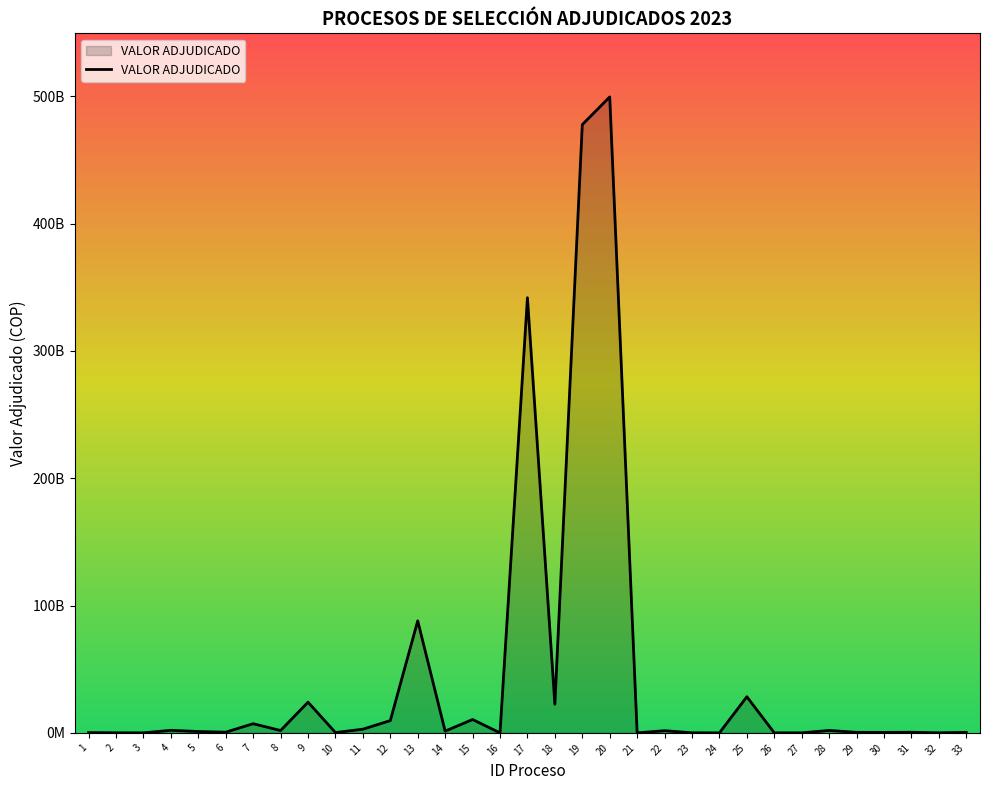

Reading right to left, transcribe all the data shown in this chart.

33=395234668	32=61724769	31=470264000	30=377208306	29=414127021	28=1922439387	27=31529824	26=39948300	25=28384241814	24=5961900	23=76492546	22=1715647773	21=6765403	20=499589297791	19=477834784322	18=22503518459	17=341838822928	16=3148264	15=10500897914	14=1354905492	13=87998178902	12=9638325921	11=2879979180	10=243538817	9=24140460702	8=1839108705	7=7192123272	6=536295652	5=1062524820	4=2025145951	3=19999806	2=81741814	1=191552000